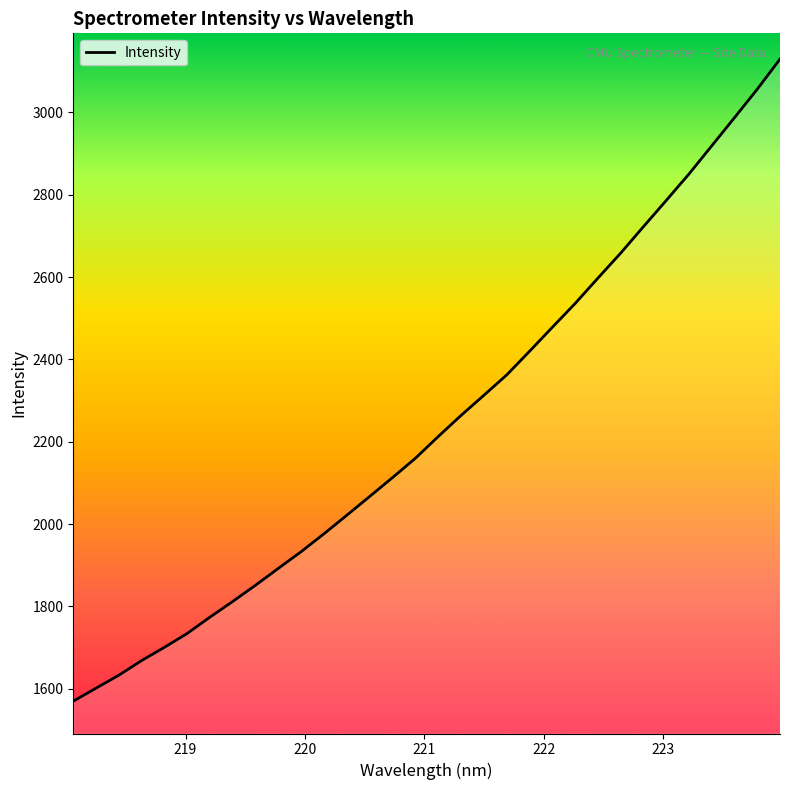

What is the difference between the second highest and minimum values?

1487.1